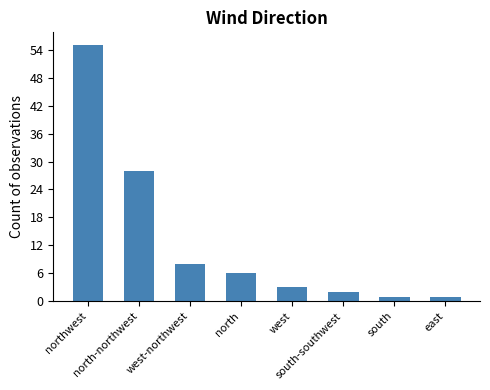

What is the difference between the values at west and east?

2